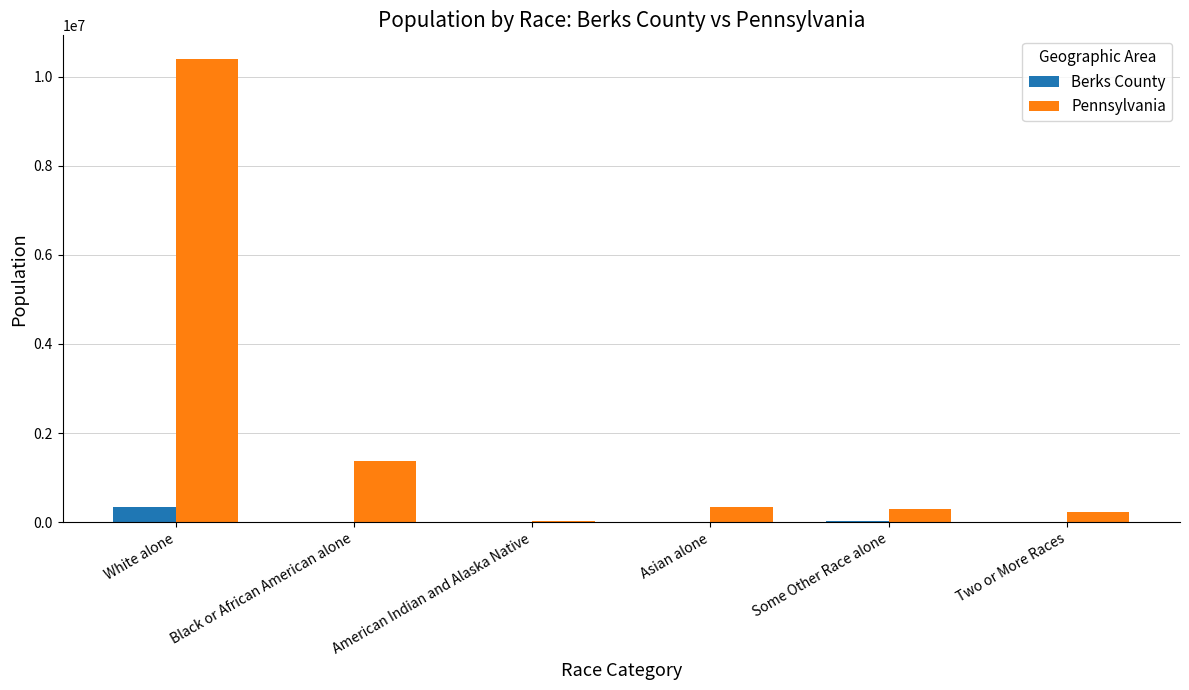

Which series has the widest spread of values?

Pennsylvania